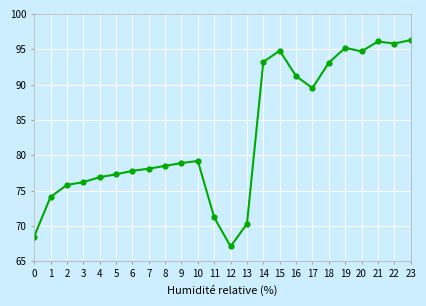

Which label corresponds to the smallest value in the chart?

12